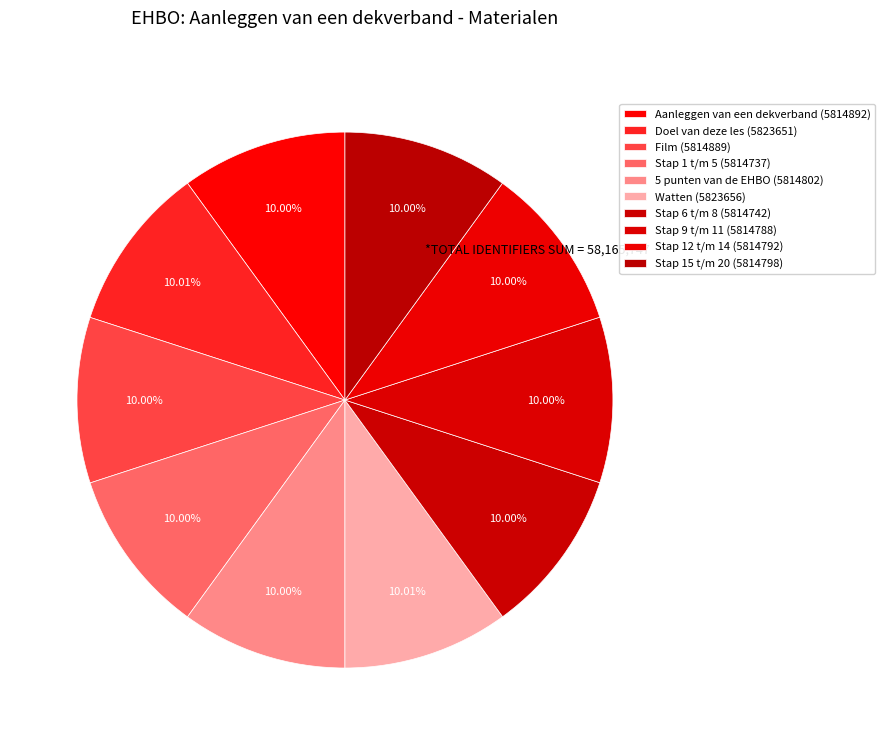

To the nearest percent, what portion does Stap 9 t/m 11 represent?

10%